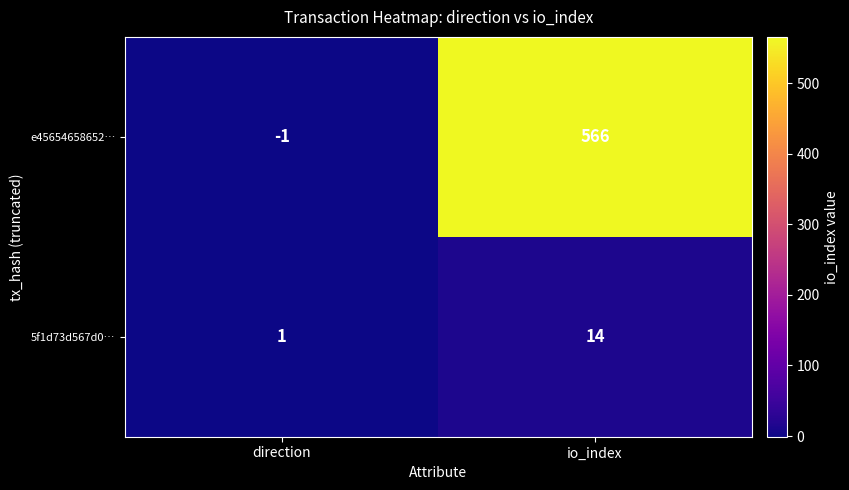

How many distinct data groups are displayed?

2